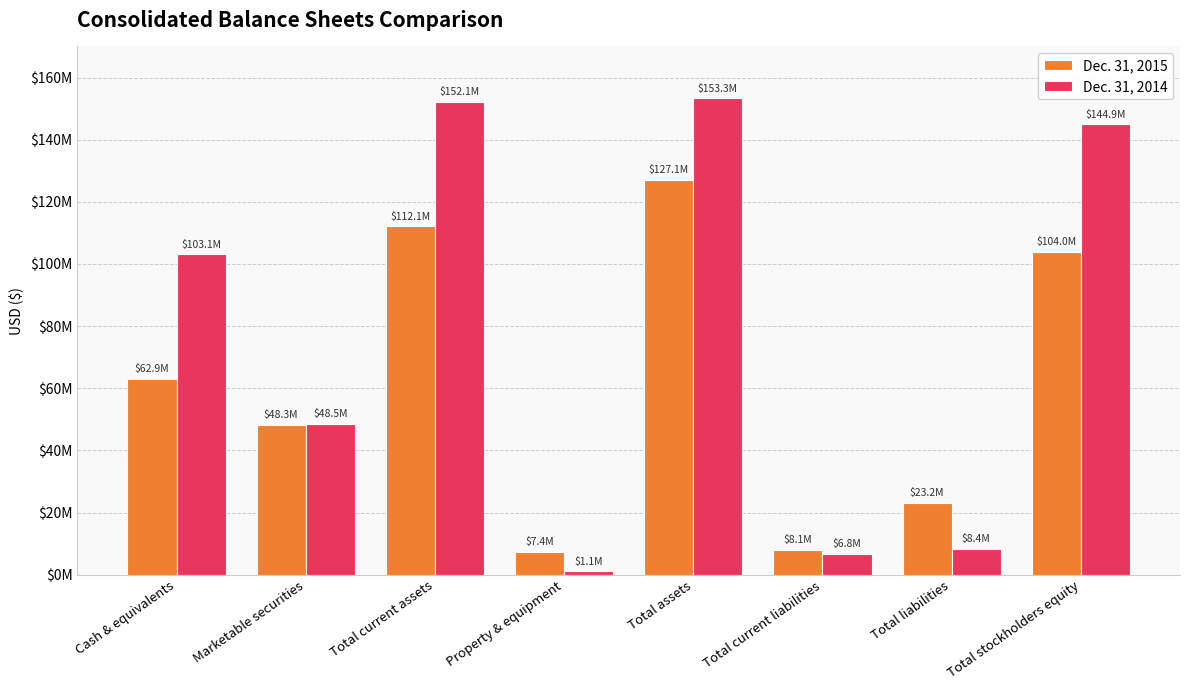

Does the chart contain any negative values?

No